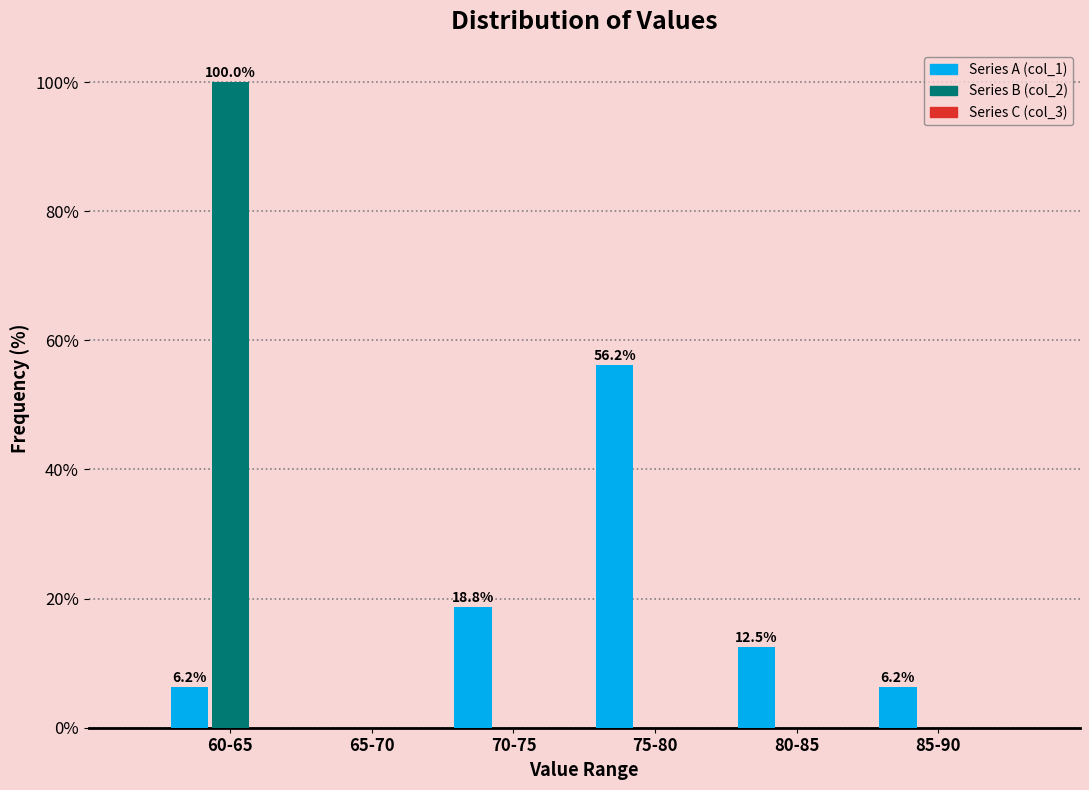

Read the Series A (col_1) value at 80-85.

12.5